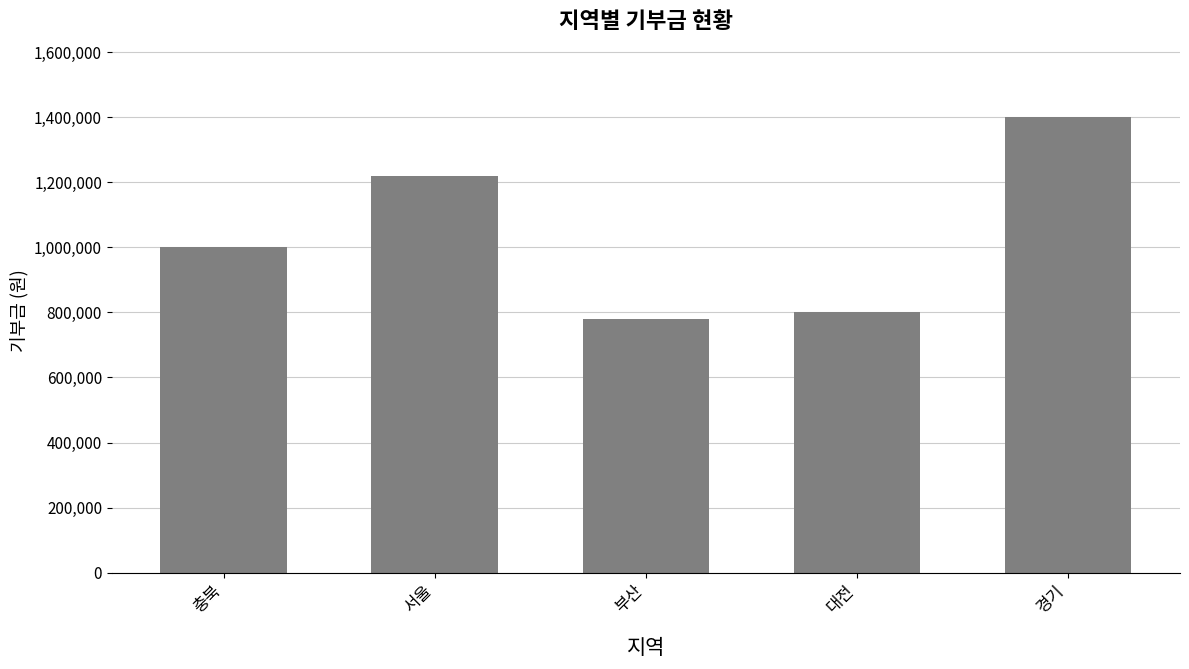

What is the label of the 5th bar from the left?

경기